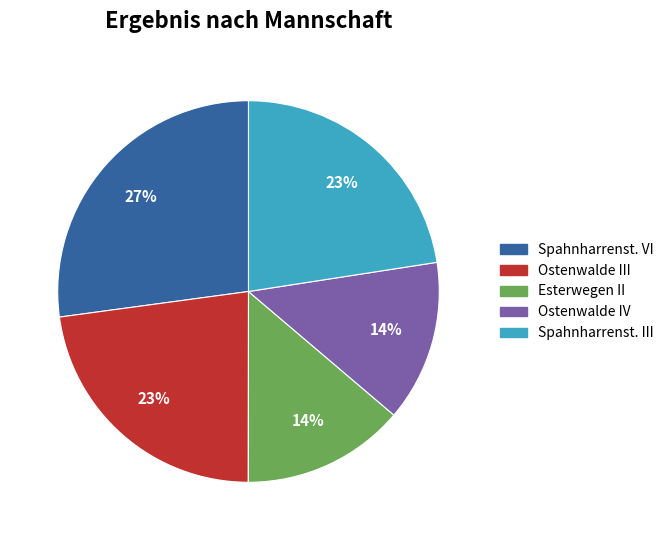

Count the number of slices in the pie.

5